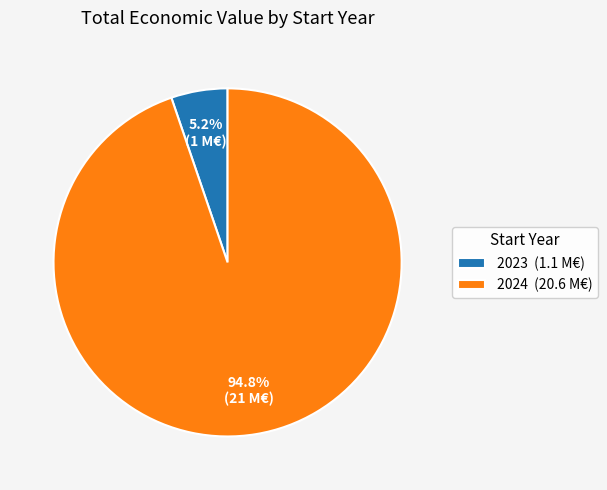

Does any single category account for the majority?

Yes